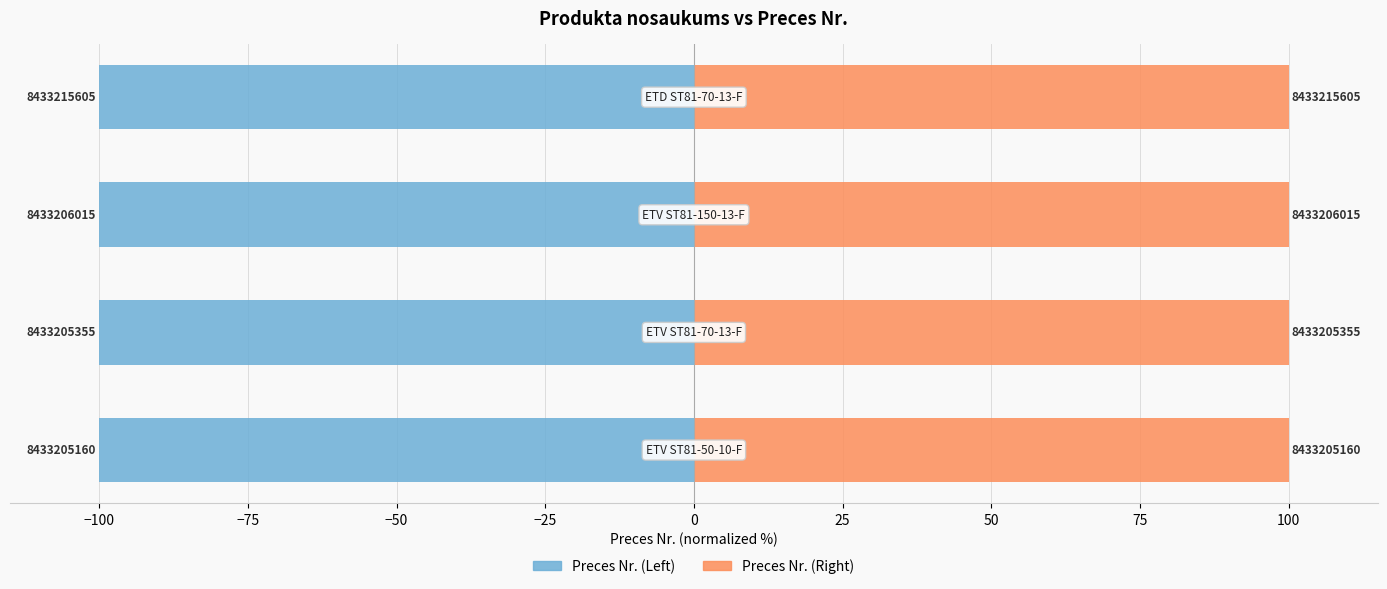

Reading left to right, what are all the values shown in this chart?

Preces Nr. (Left): −100=-100.0	−75=-100.0	−50=-100.0	−25=-100.0
Preces Nr. (Right): −100=100.0	−75=100.0	−50=100.0	−25=100.0